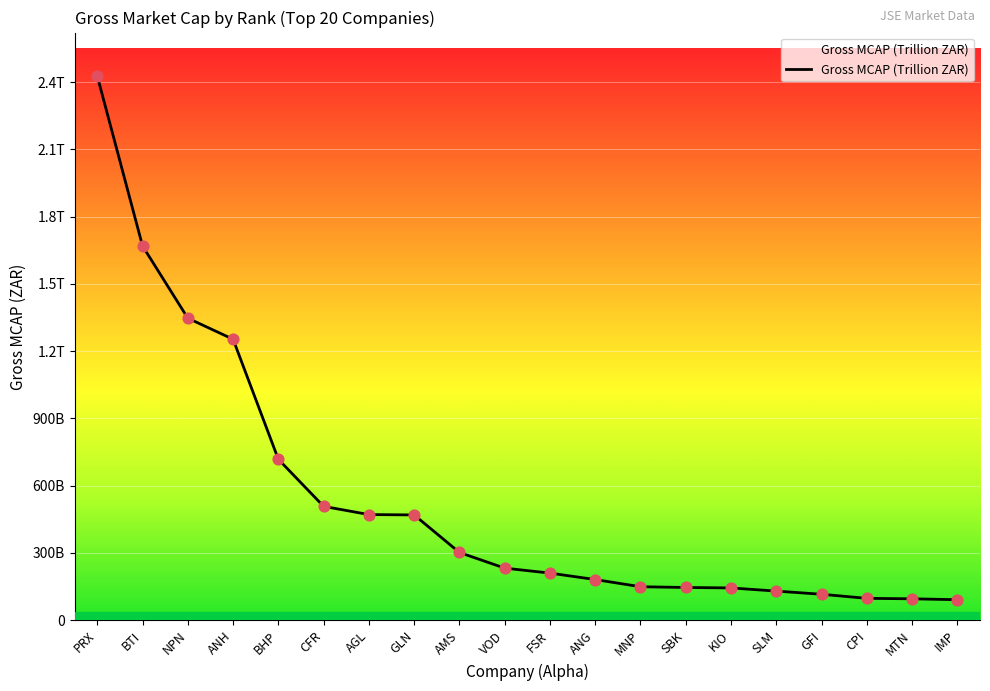

What is the ratio of the value at VOD to the value at BHP?

0.3